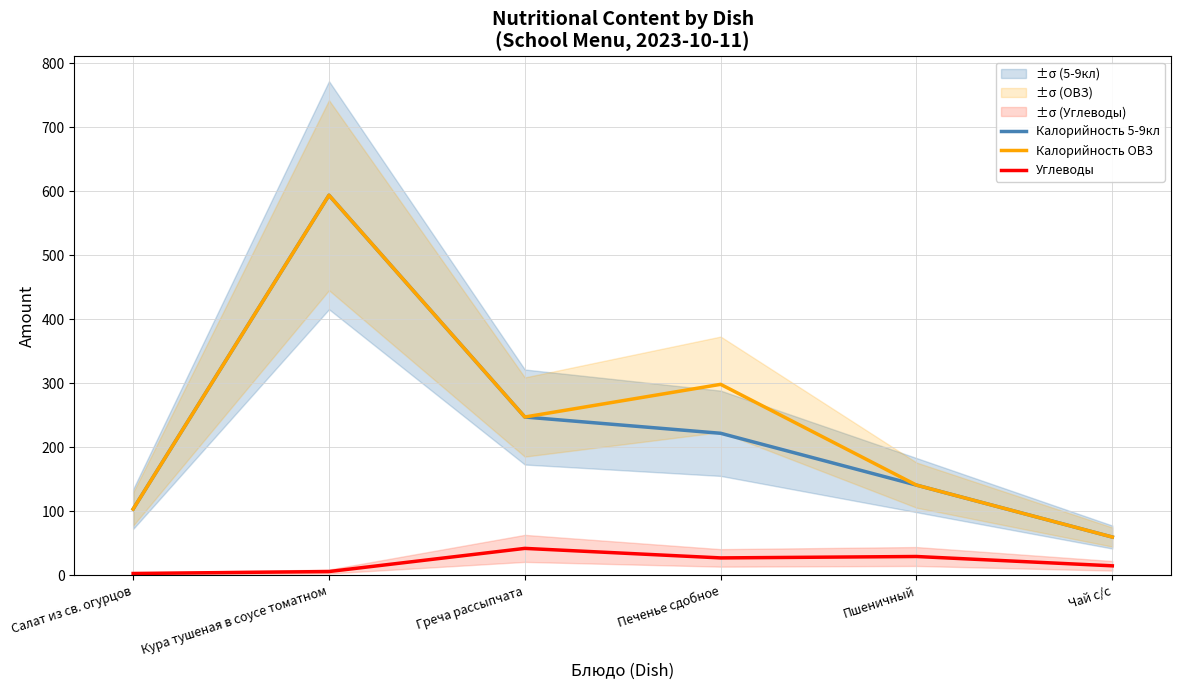

Which label corresponds to the smallest value in the chart?

Салат из св. огурцов